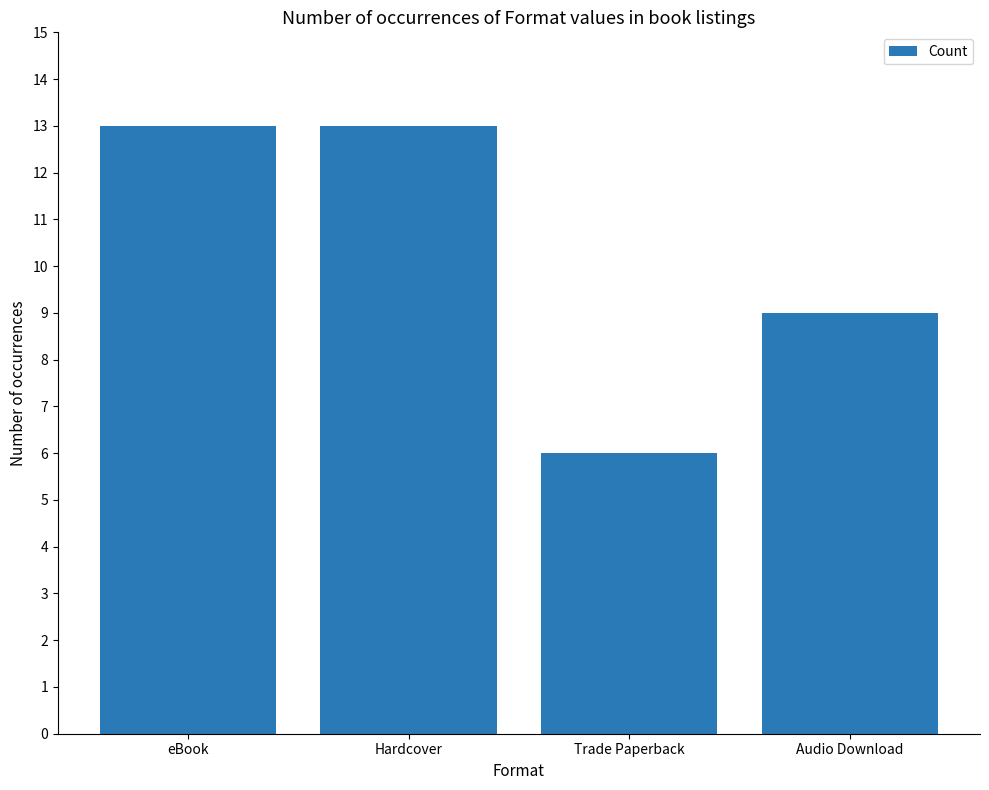

Reading left to right, extract all data points from this chart.

13	13	6	9